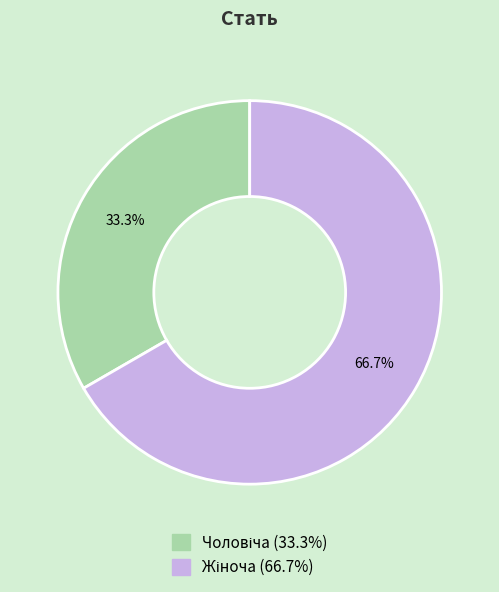

Is there a majority slice in this chart?

Yes